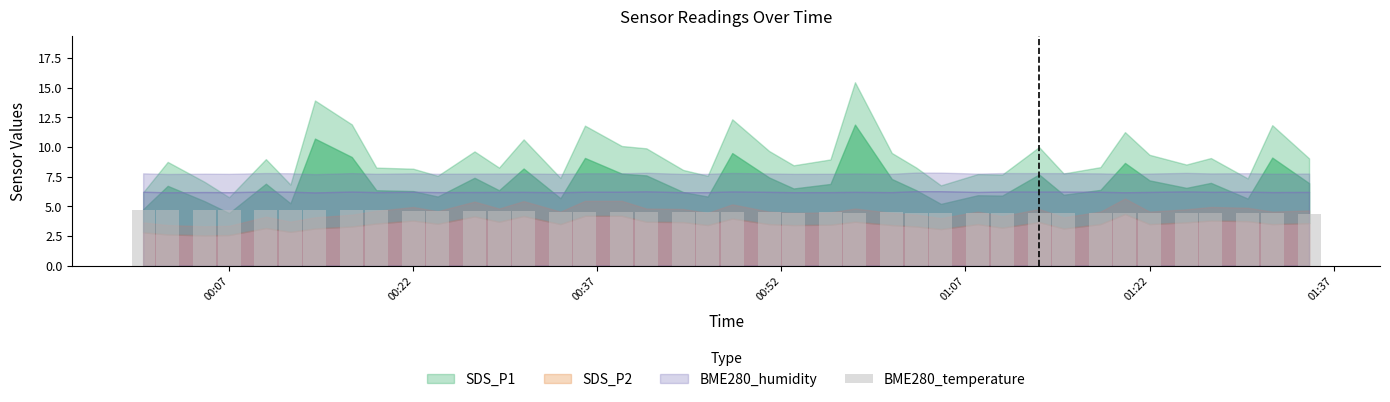

What is the maximum value shown in the chart?

4.7